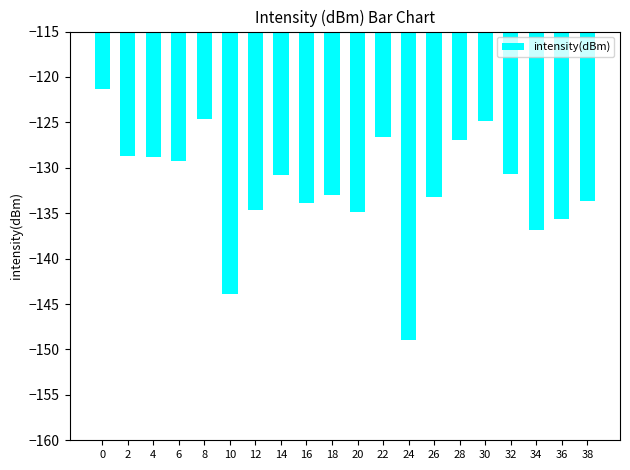

How many bars are there in total?

20